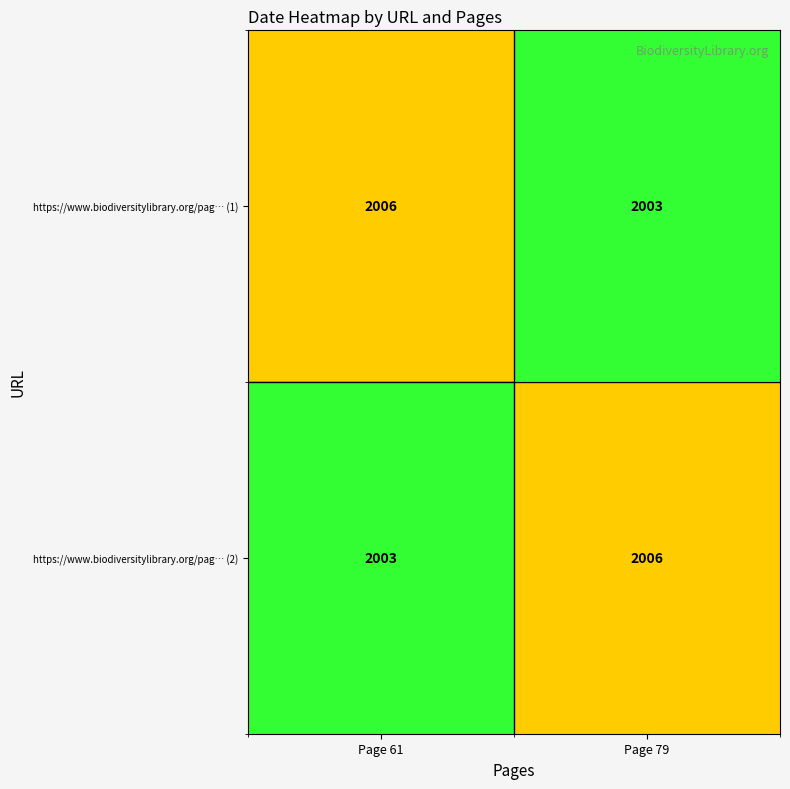

List the labels in order of https://www.biodiversitylibrary.org/pag… (2) value, largest first.

Page 79, Page 61